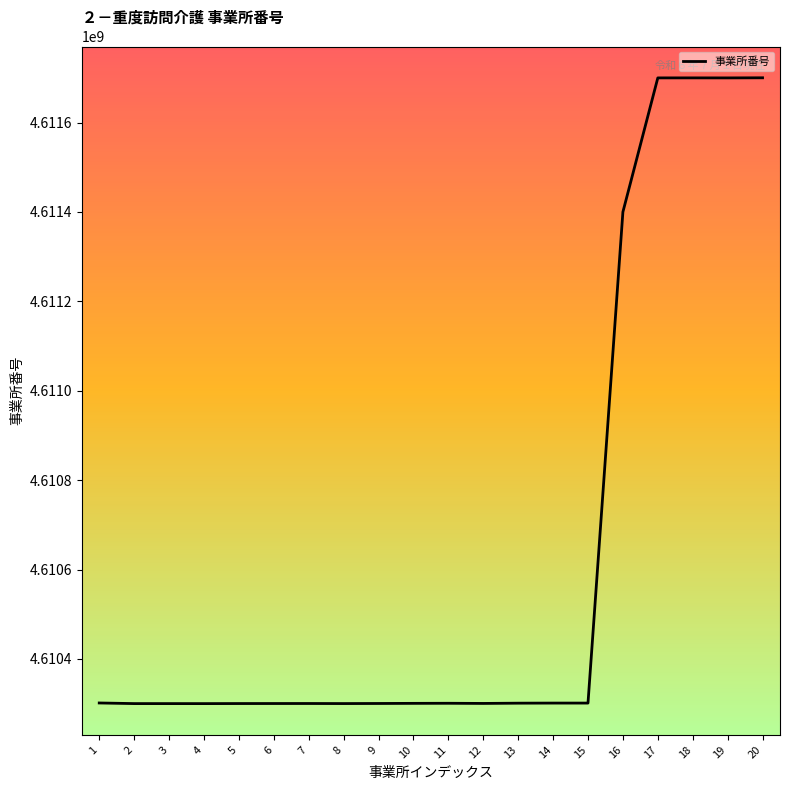

What is the difference between the maximum and minimum values?

1400247